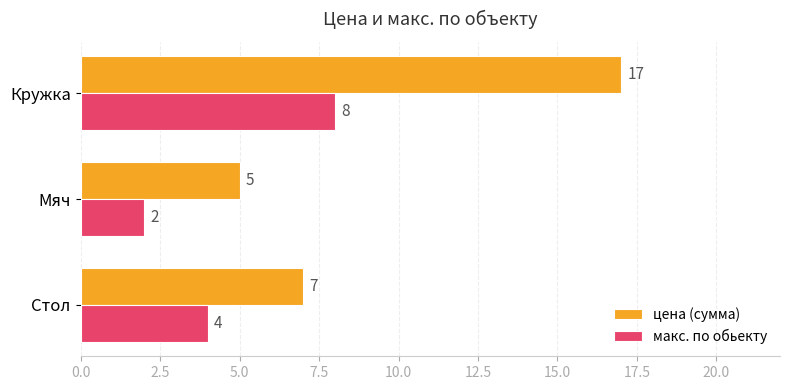

True or false: макс. по обьекту has a value of 4 at Стол.

True